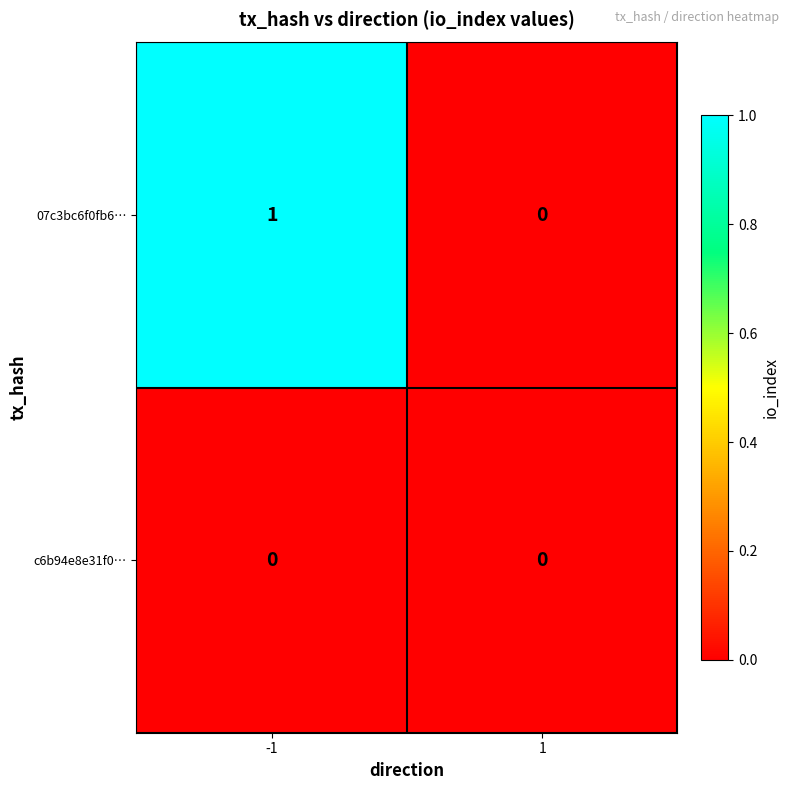

Which series has the widest spread of values?

07c3bc6f0fb6…